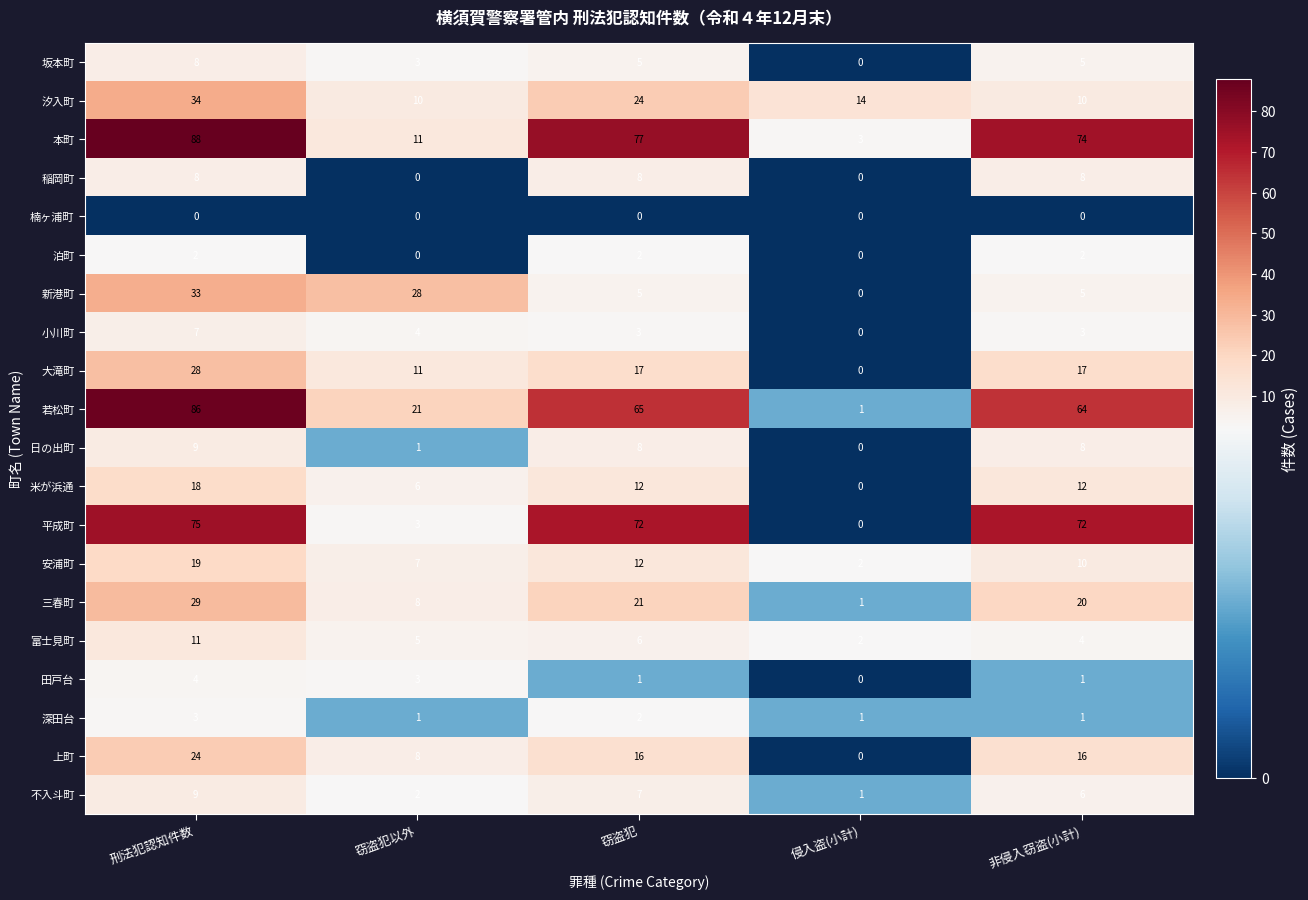

What is the sum of the 稲岡町 values at 刑法犯認知件数 and 非侵入窃盗(小計)?

16